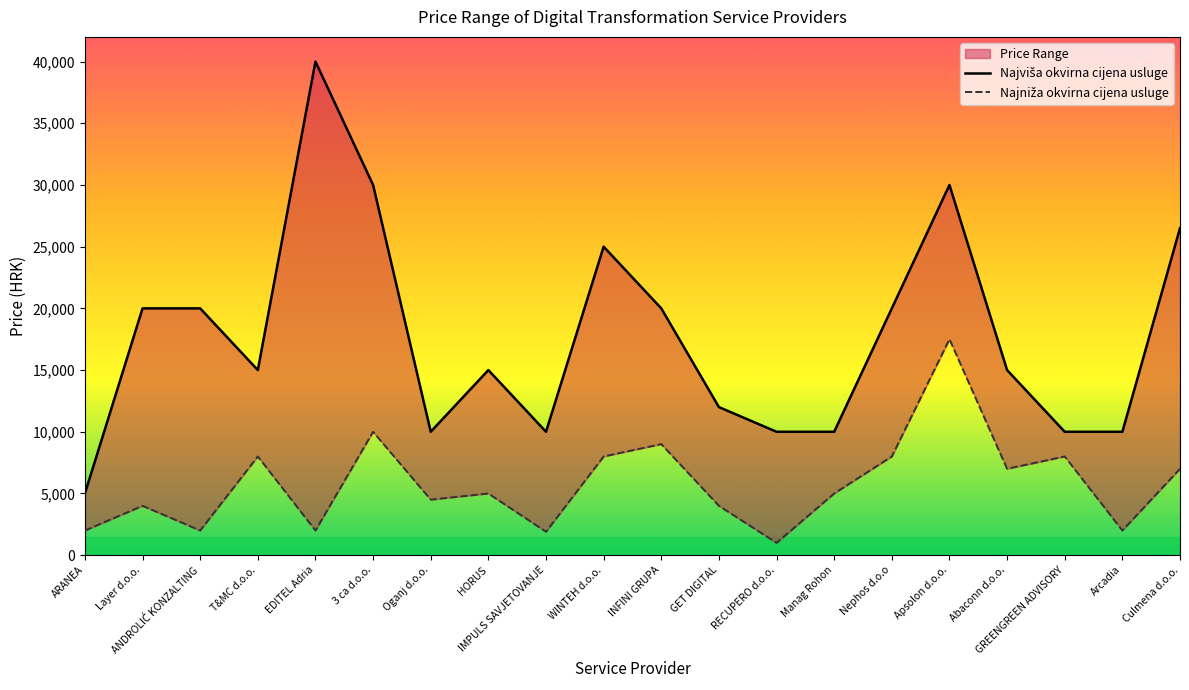

The Najviša okvirna cijena usluge series shows 20000 at Nephos d.o.o. True or false?

True